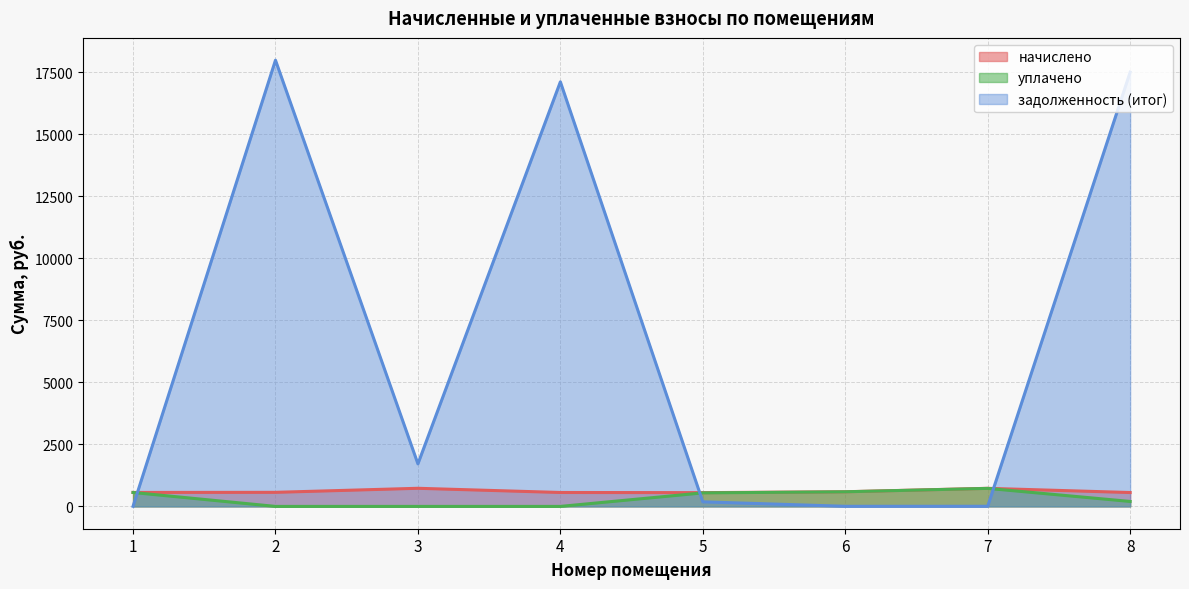

True or false: начислено and задолженность (итог) intersect in this chart.

True